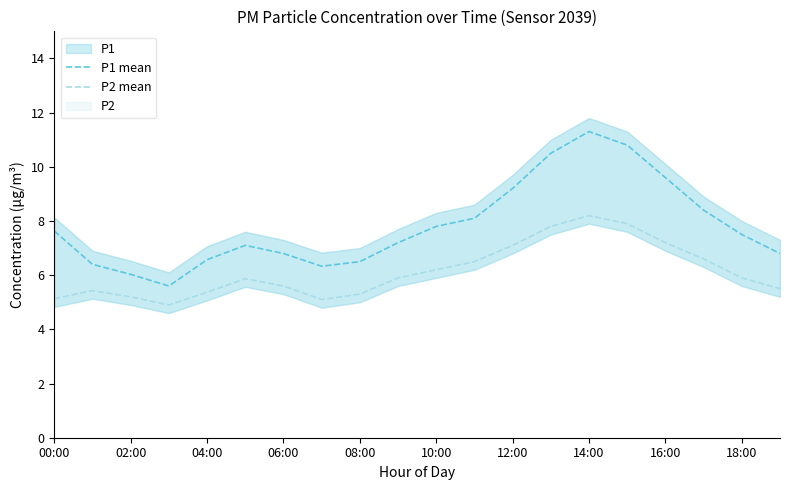

True or false: P1 mean has a value of 11.4 at 17.

False